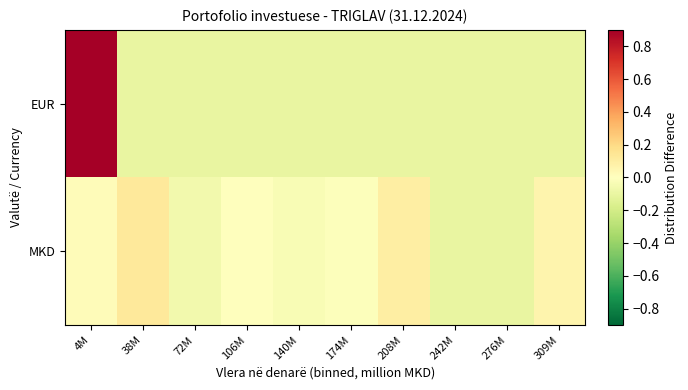

Between 276M and 4M, which is larger?

4M